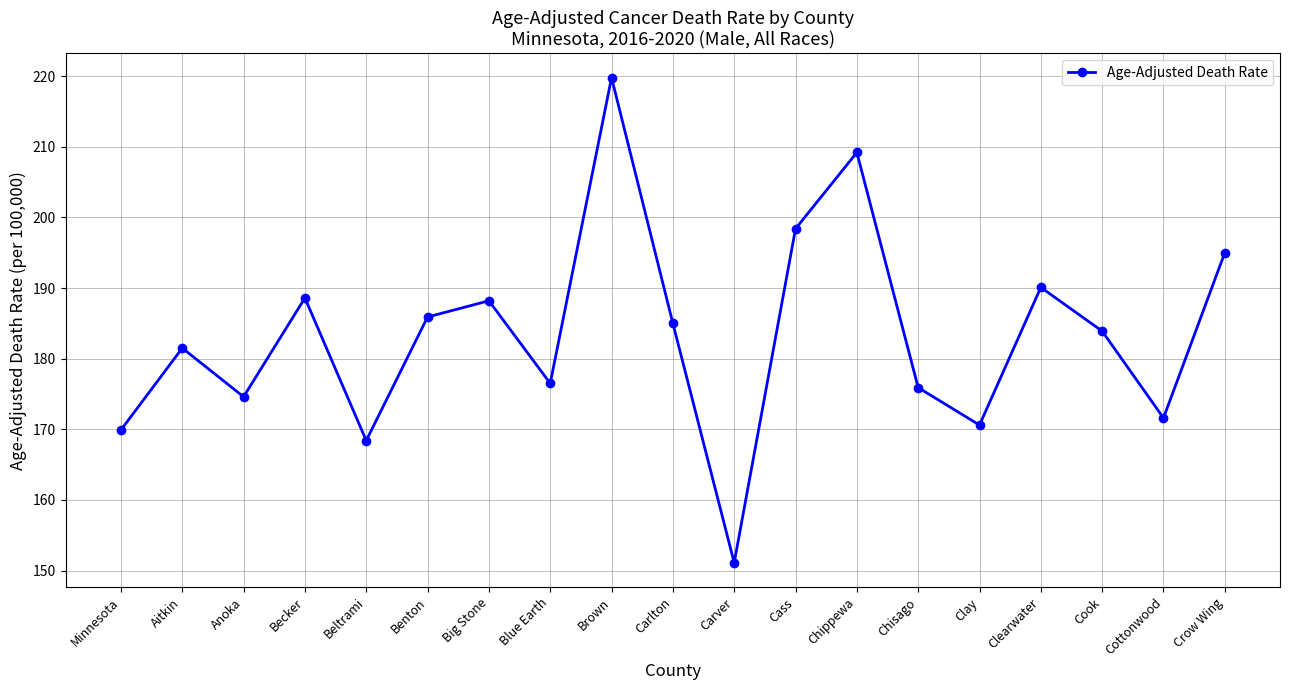

What is the smallest value displayed?

151.1